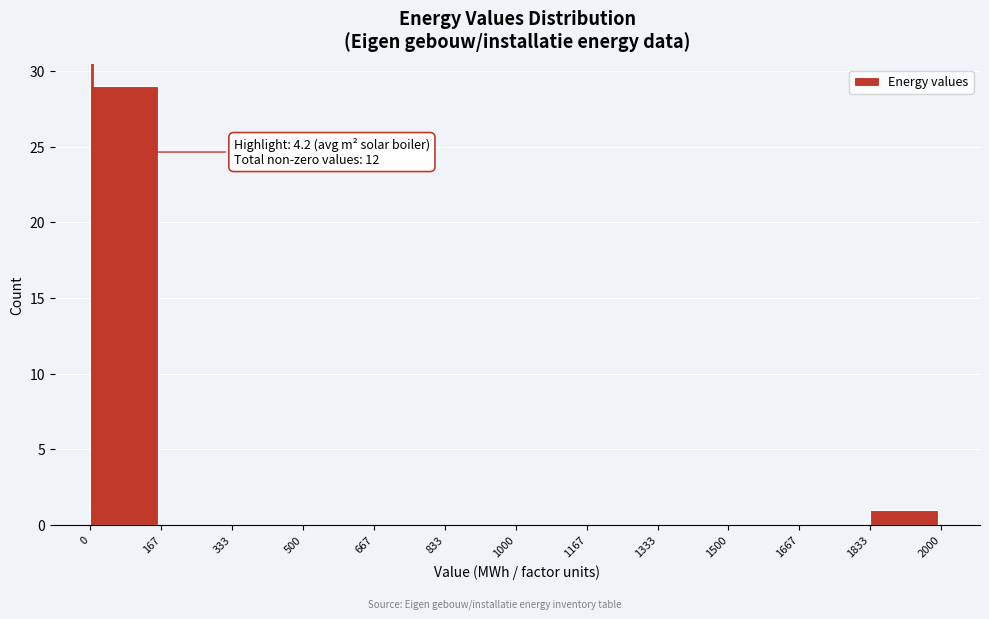

Which range on the x-axis has the tallest bar?

0 to 167